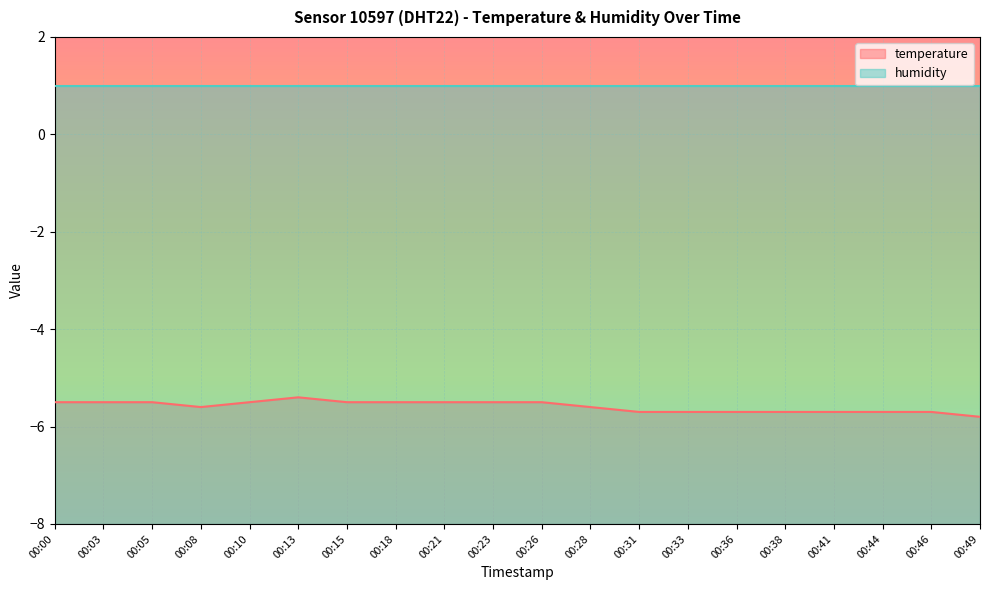

Which label corresponds to the smallest value in the chart?

00:49